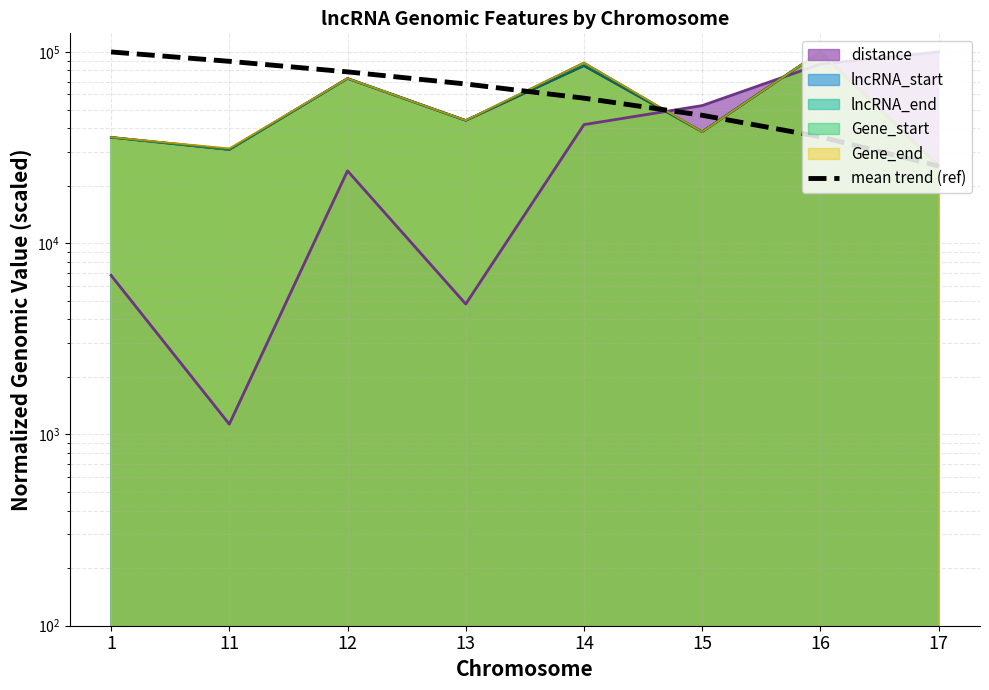

How many data points are above 67993?

4